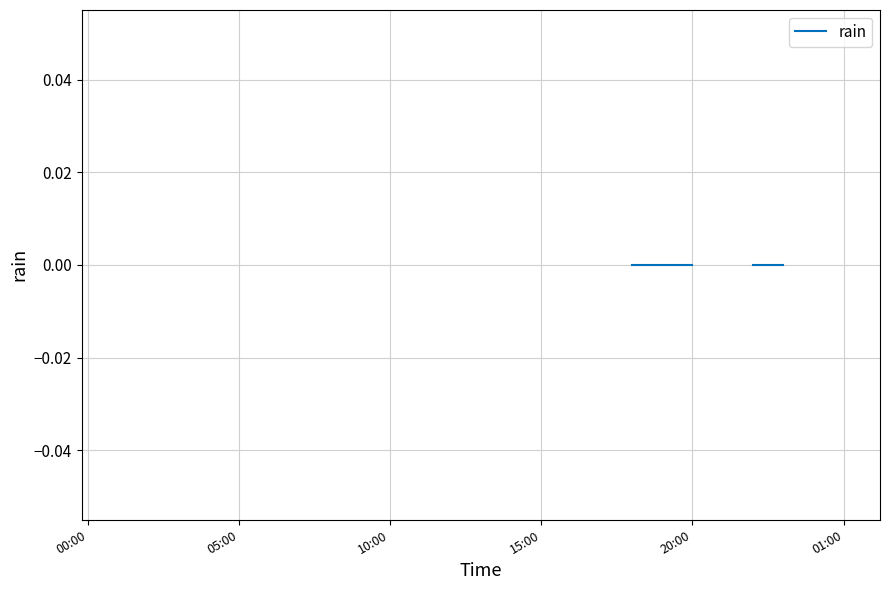

The chart shows a value of 0.0 at 23. True or false?

True